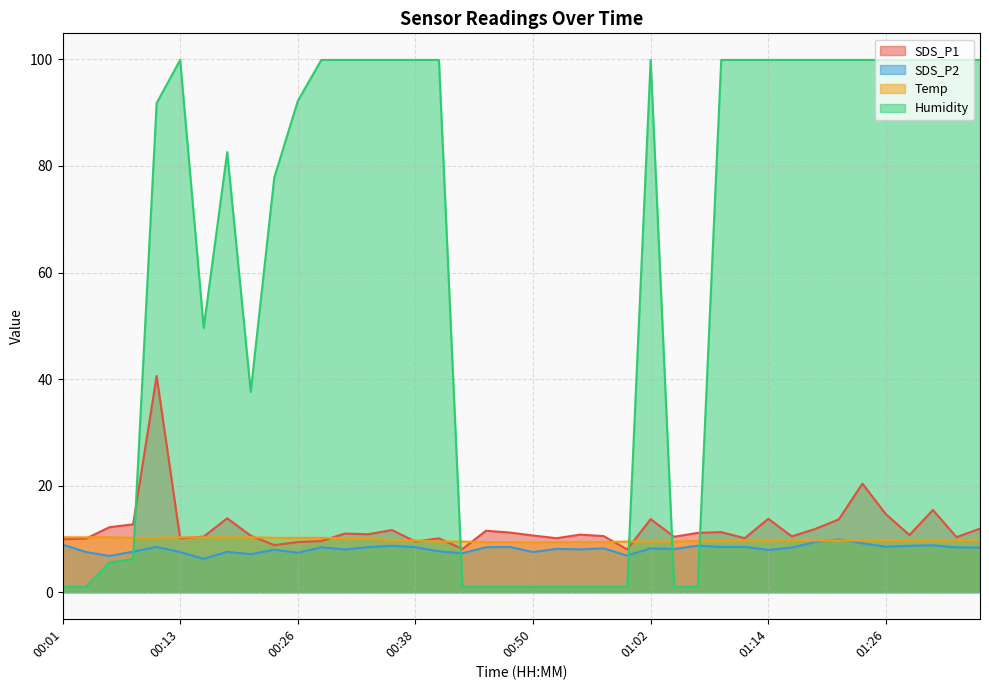

Does the chart have visible grid lines?

Yes